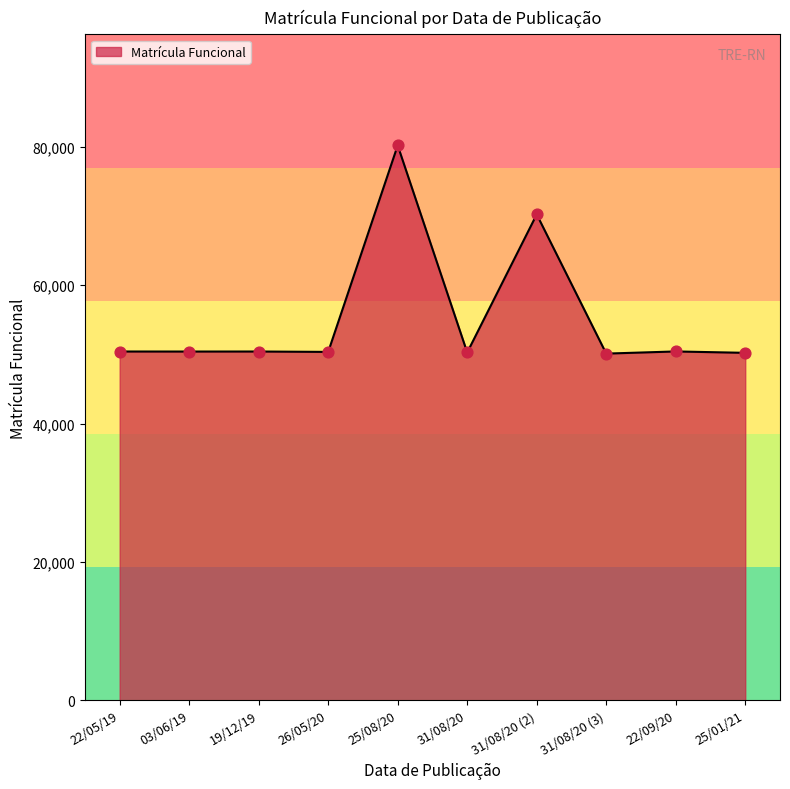

Approximately how many times larger is the value at 26/05/20 compared to 19/12/19?

1.0